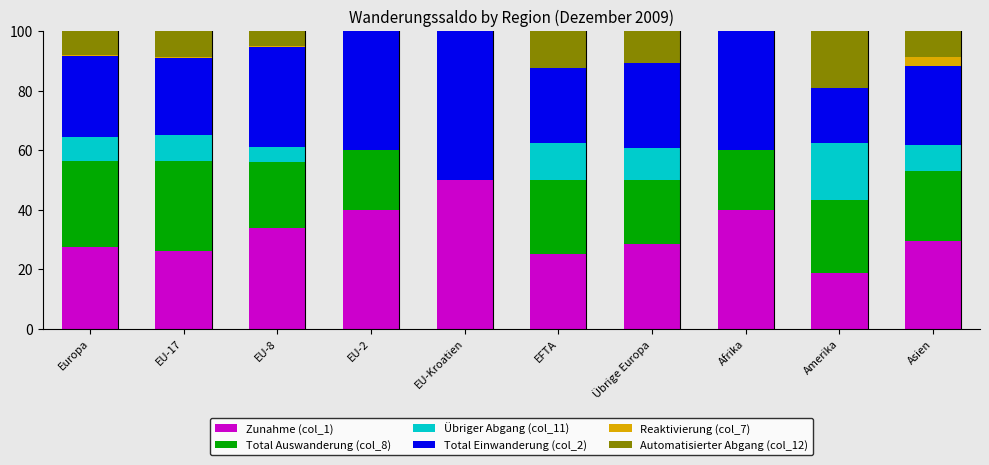

At which label does Zunahme (col_1) reach its peak?

EU-Kroatien